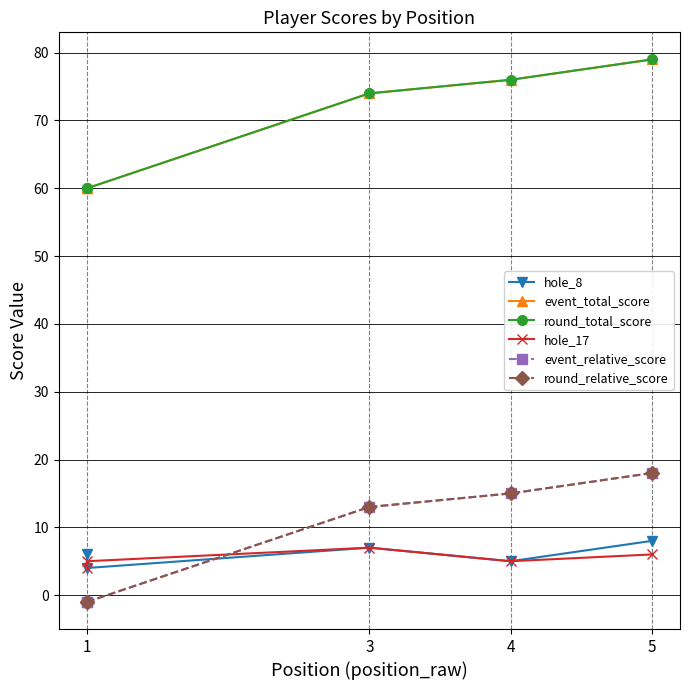

Between 1 and 4, which series saw the biggest shift?

event_total_score